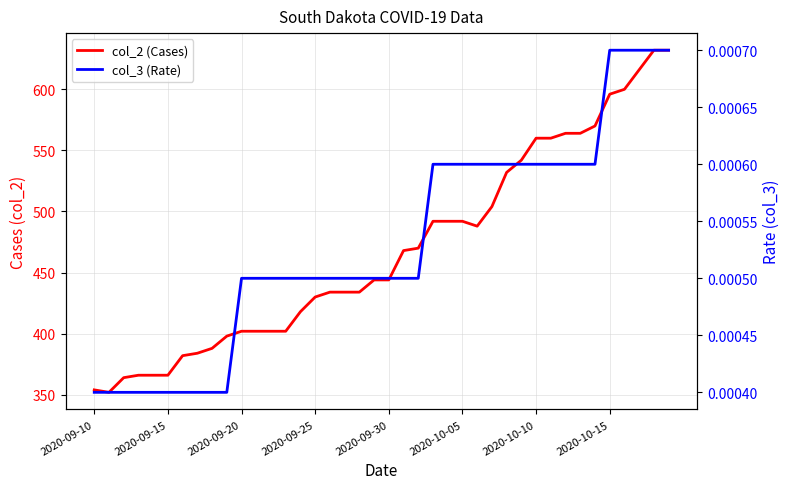

What is the maximum value shown in the chart?

632.0